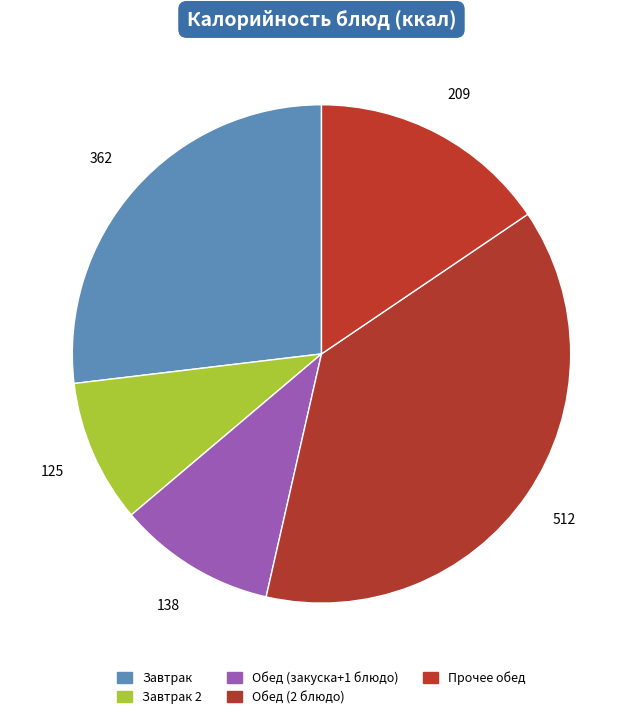

How many slices are in this pie chart?

5